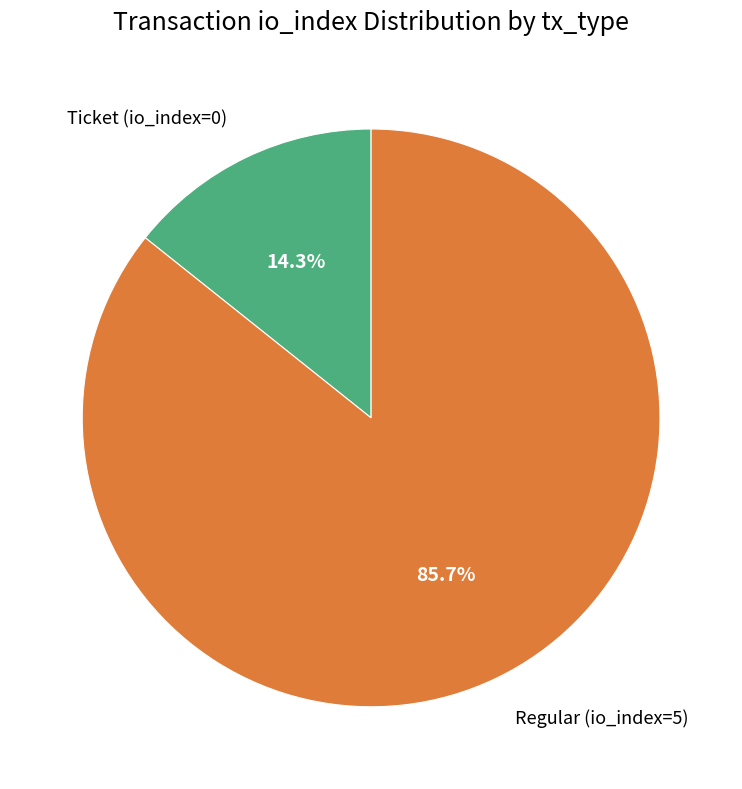

What percentage is the Regular (io_index=5) slice, to the nearest percent?

86%